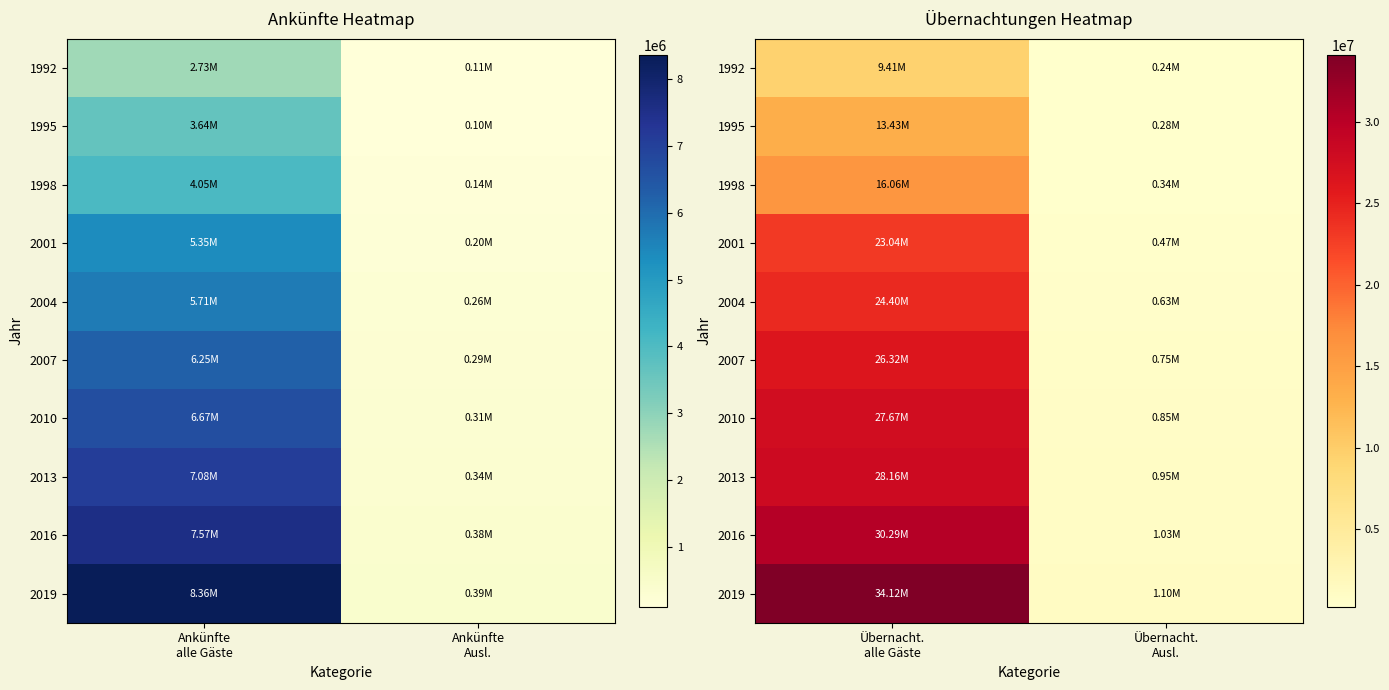

Rank the series by their maximum value, from lowest to highest.

1992, 1995, 1998, 2001, 2004, 2007, 2010, 2013, 2016, 2019